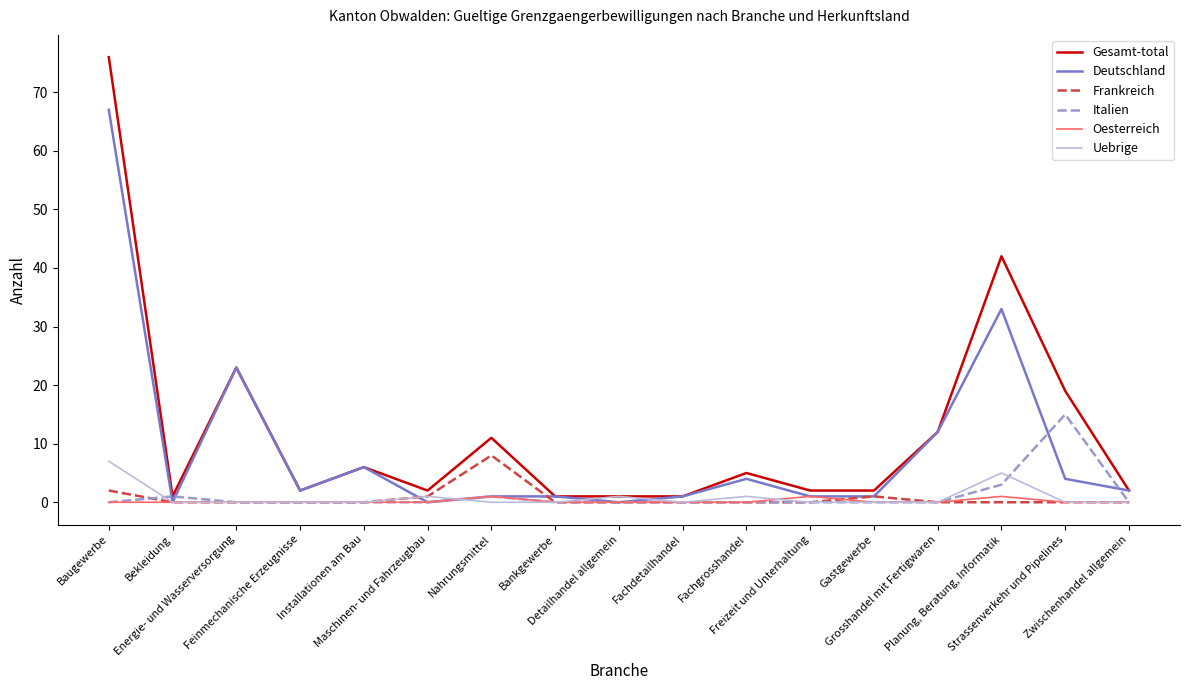

Which series has the largest range (max minus min)?

Gesamt-total